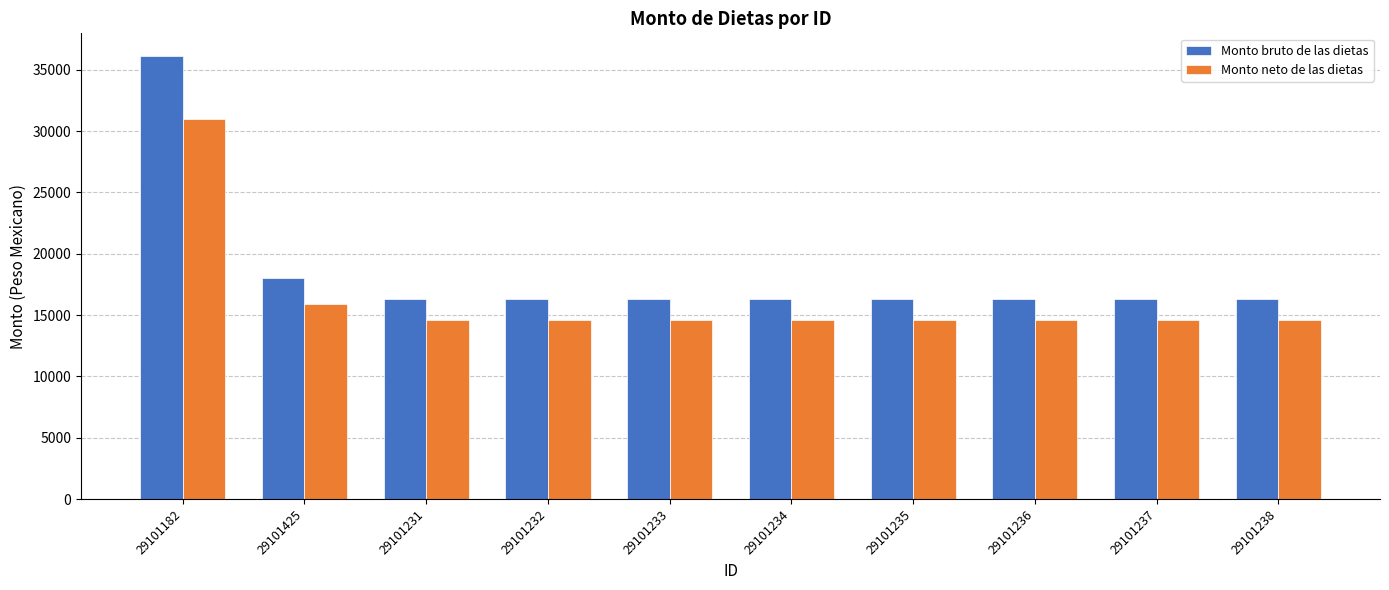

What are all the series names shown in the legend?

Monto bruto de las dietas, Monto neto de las dietas